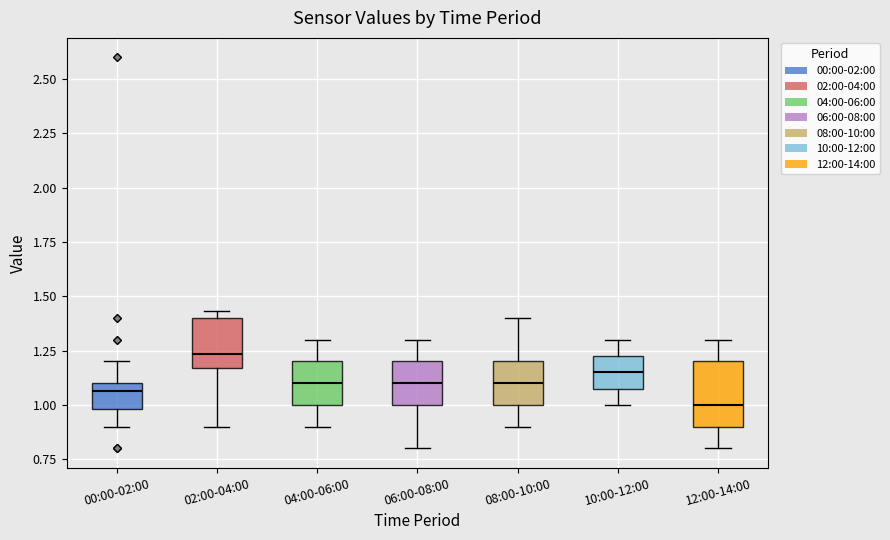

Reading left to right, read every box against the y-axis: the position of its median line, the range the box covers, and the ends of its whiskers. The values are not printed on the chart, so give them approximately, as read against the axis.

00:00-02:00: median 1.05, box 1.00 to 1.10, whiskers 0.90 to 1.20
02:00-04:00: median 1.25, box 1.15 to 1.40, whiskers 0.90 to 1.45
04:00-06:00: median 1.10, box 1.00 to 1.20, whiskers 0.90 to 1.30
06:00-08:00: median 1.10, box 1.00 to 1.20, whiskers 0.80 to 1.30
08:00-10:00: median 1.10, box 1.00 to 1.20, whiskers 0.90 to 1.40
10:00-12:00: median 1.15, box 1.10 to 1.25, whiskers 1.00 to 1.30
12:00-14:00: median 1.00, box 0.90 to 1.20, whiskers 0.80 to 1.30